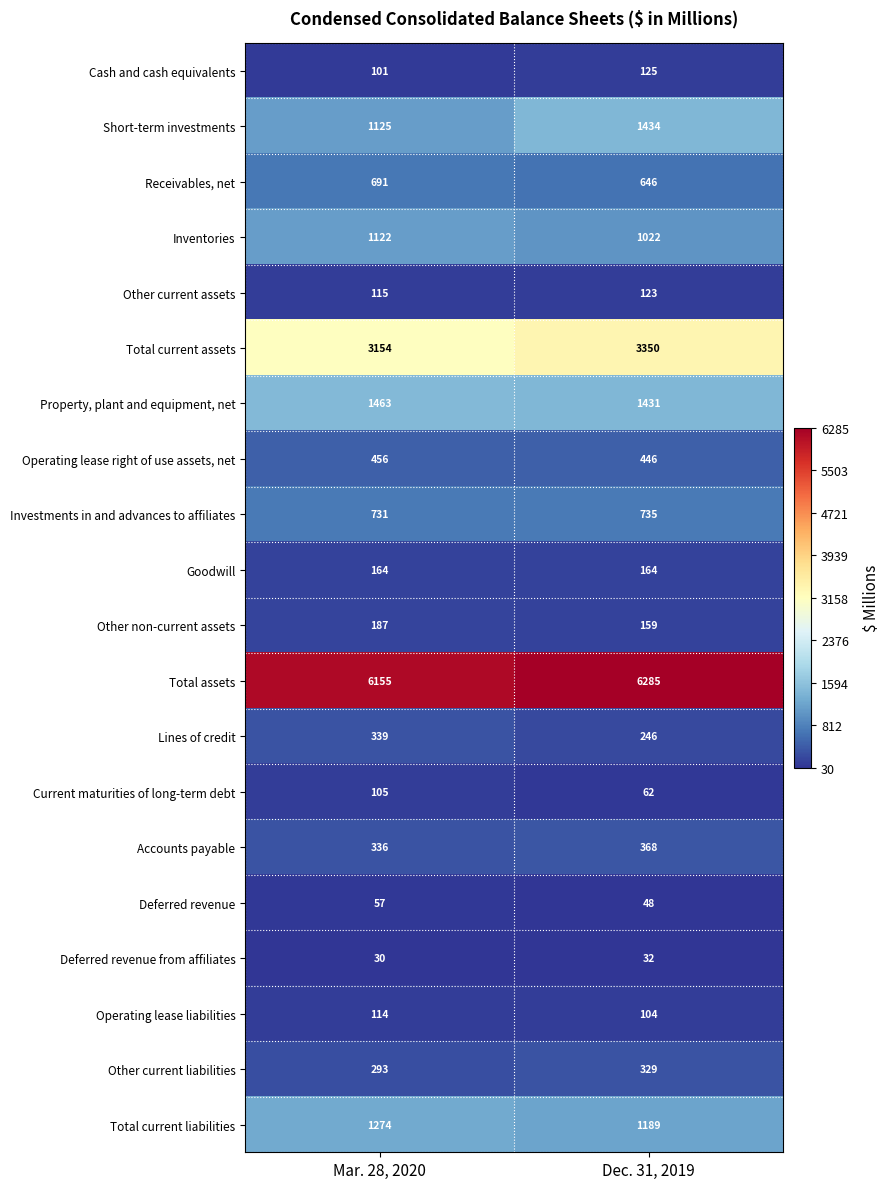

Read the Operating lease liabilities value at Mar. 28, 2020, to the nearest 5.

115